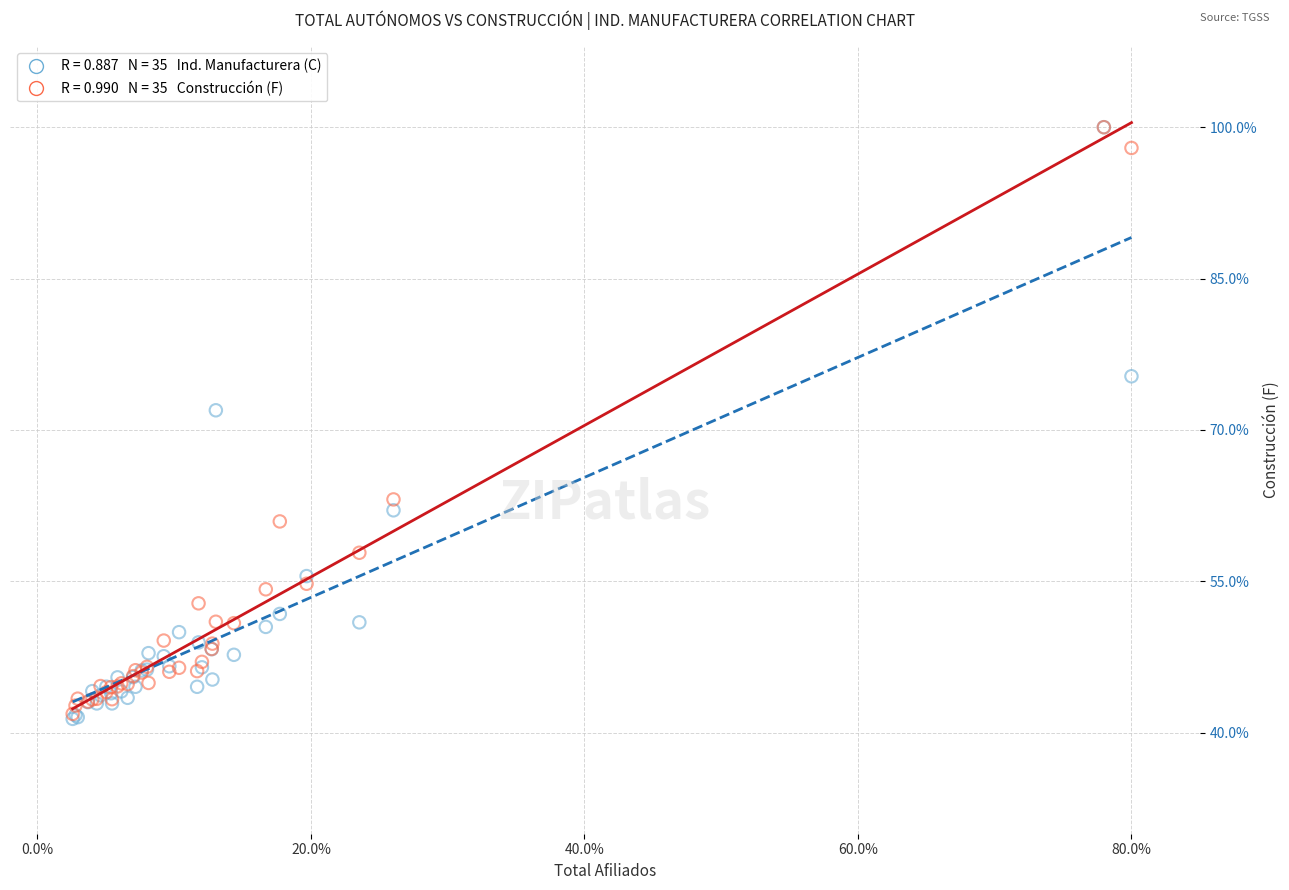

Across all series, what Y value is closest to 70?

72.0